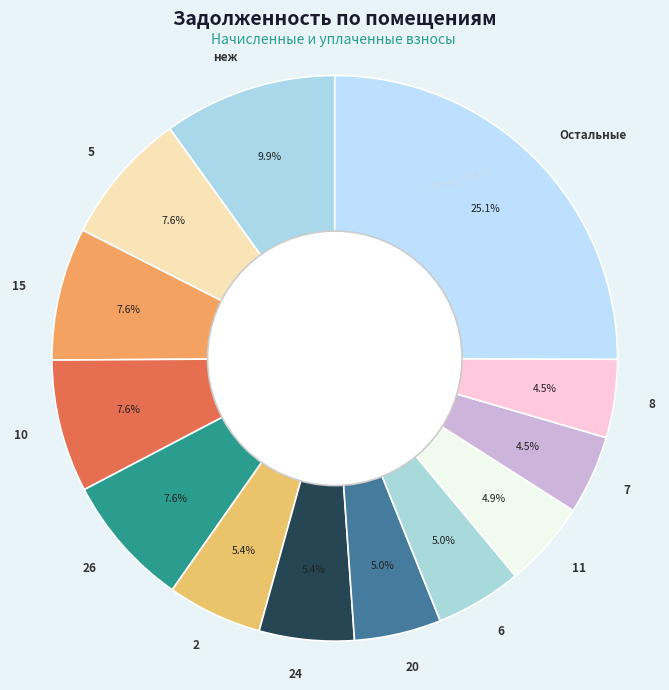

Is the sum of 15 and 20 greater than half?

No